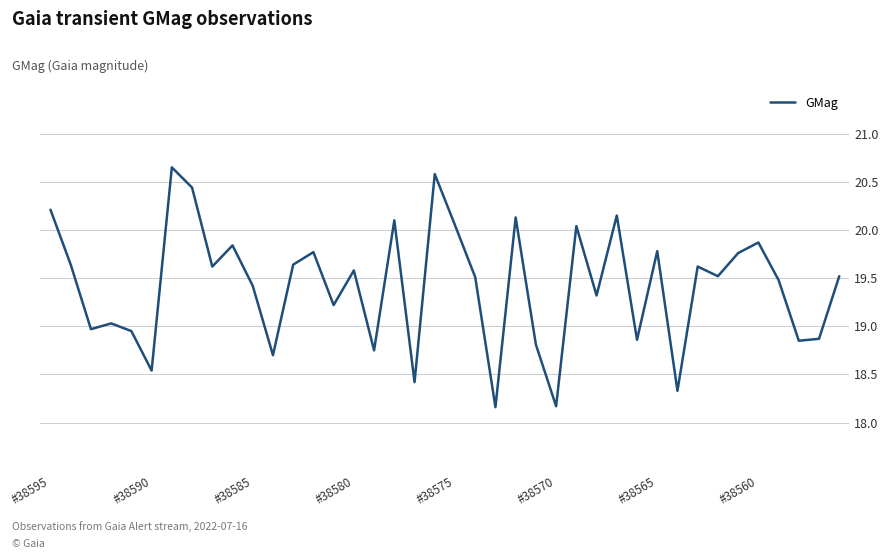

What is the difference between the maximum and minimum values?

2.5